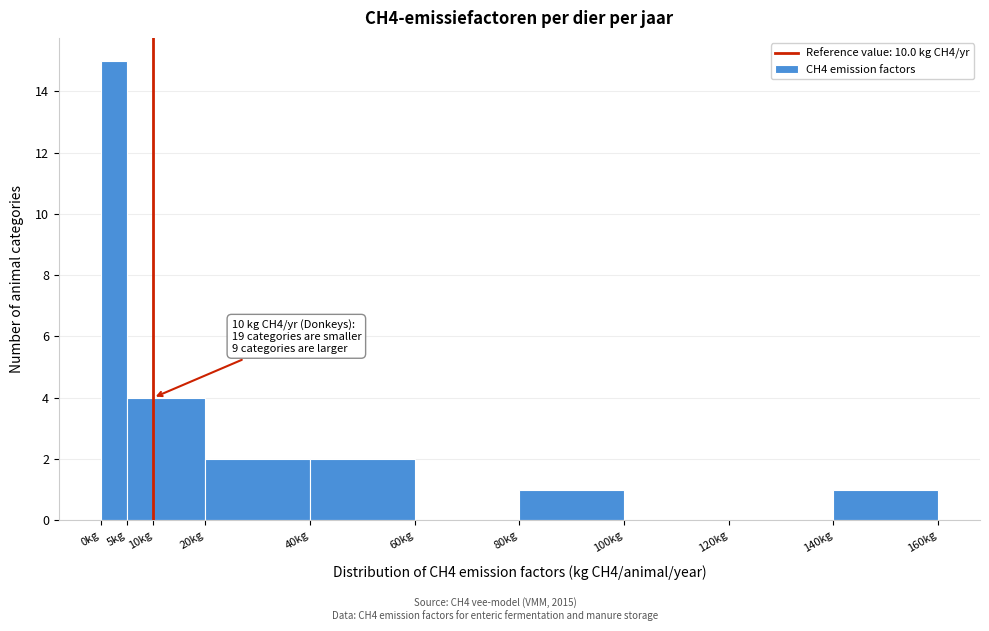

Over which range of the x-axis is the bar tallest?

0 to 5